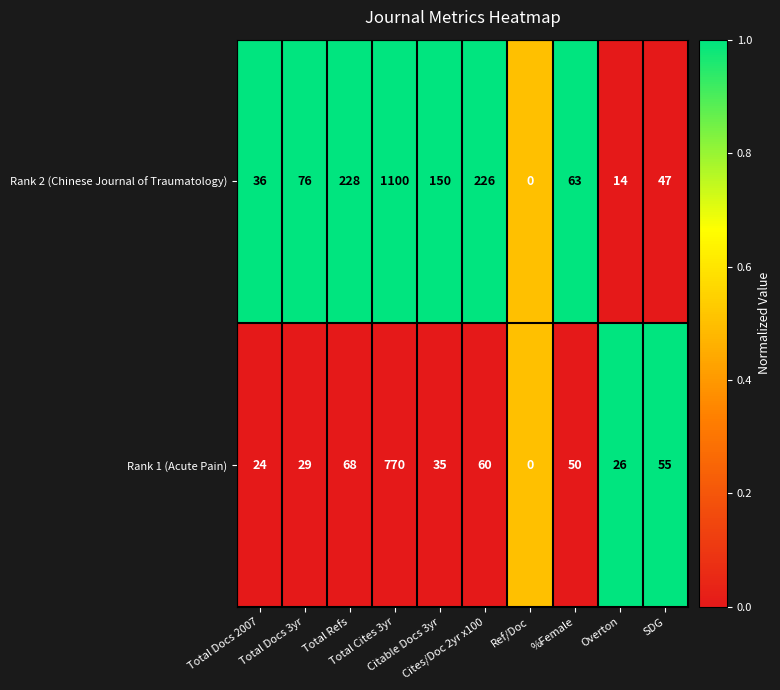

List the series in order of their peak value, lowest first.

Rank 1 (Acute Pain), Rank 2 (Chinese Journal of Traumatology)